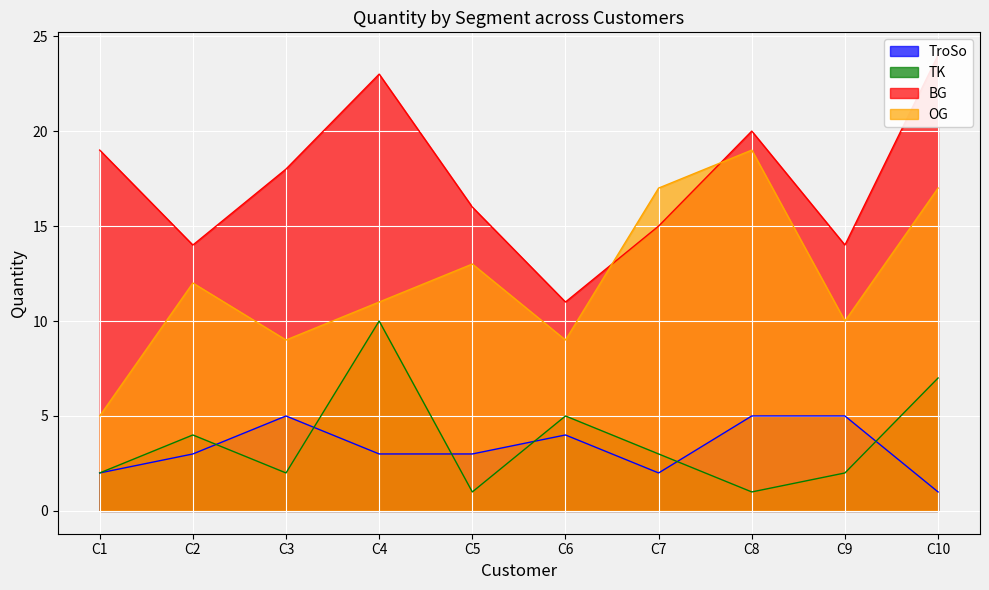

Which series has the largest total across all categories?

BG